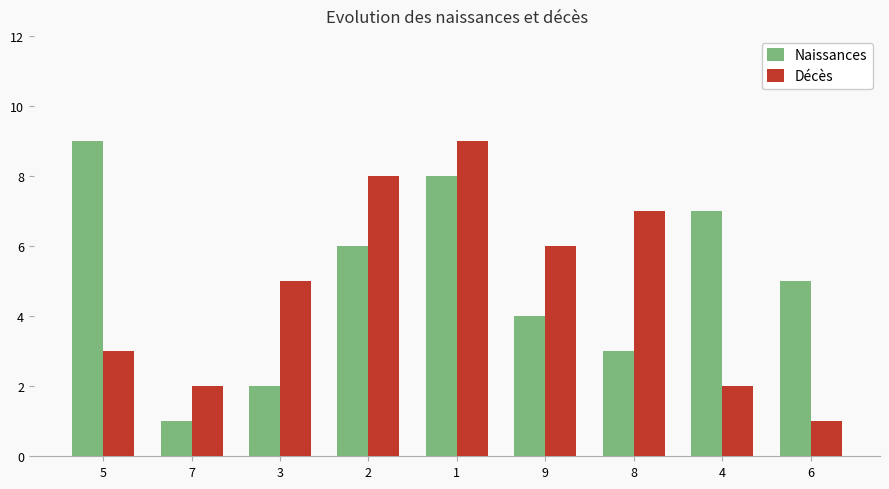

At which label does Naissances reach its minimum?

7